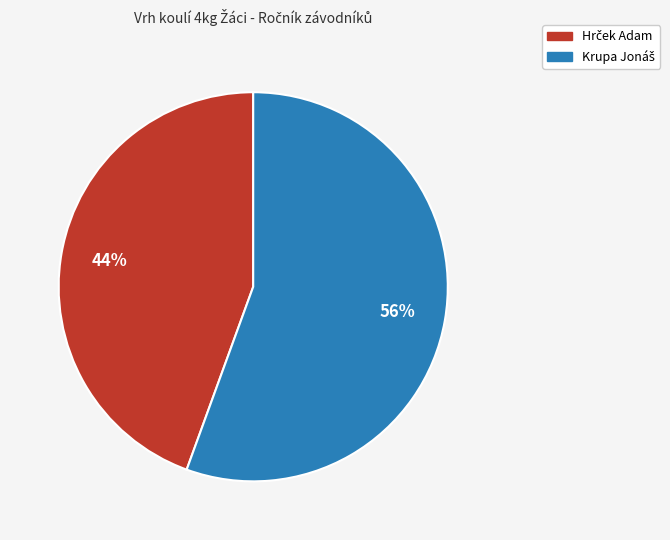

Does any single category account for the majority?

Yes